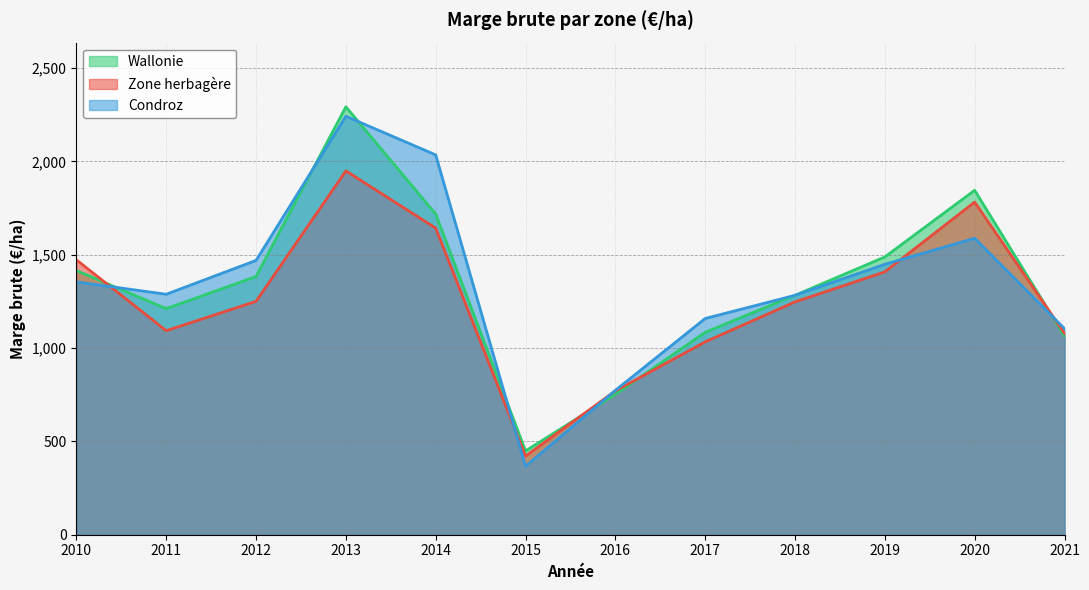

Is it true that Wallonie equals 1487.9 at 2019?

True